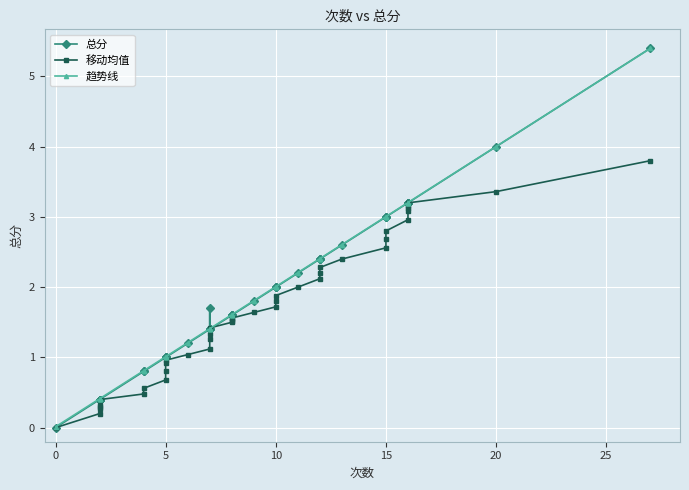

True or false: 趋势线 and 移动均值 intersect in this chart.

True